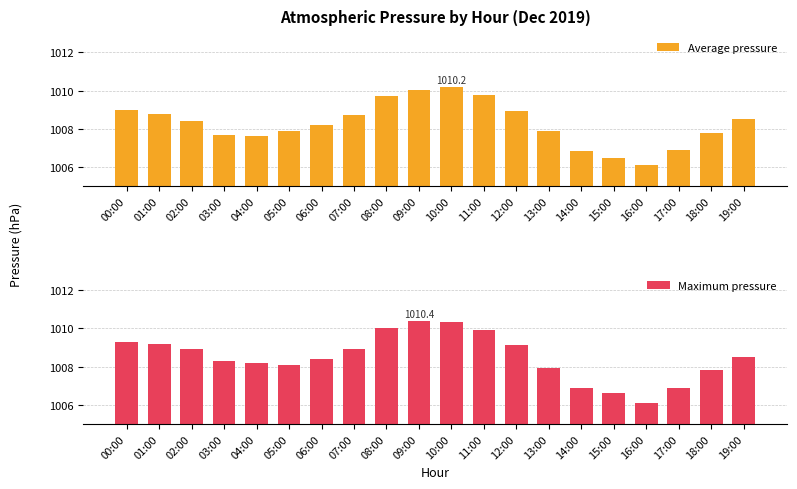

True or false: Average pressure has a value of 1389.1 at 18:00.

False